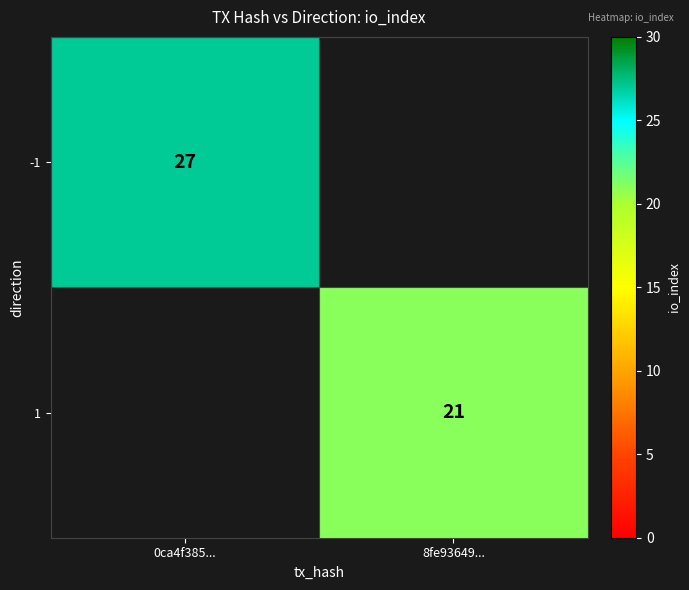

True or false: 1 has a value of 21 at 8fe93649....

True